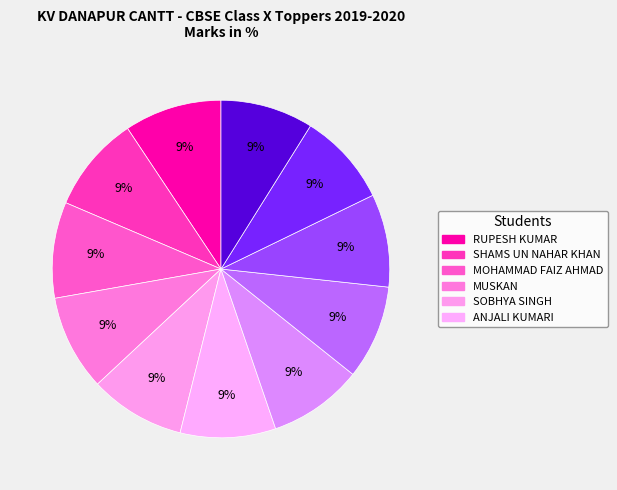

How many segments does this pie chart have?

11